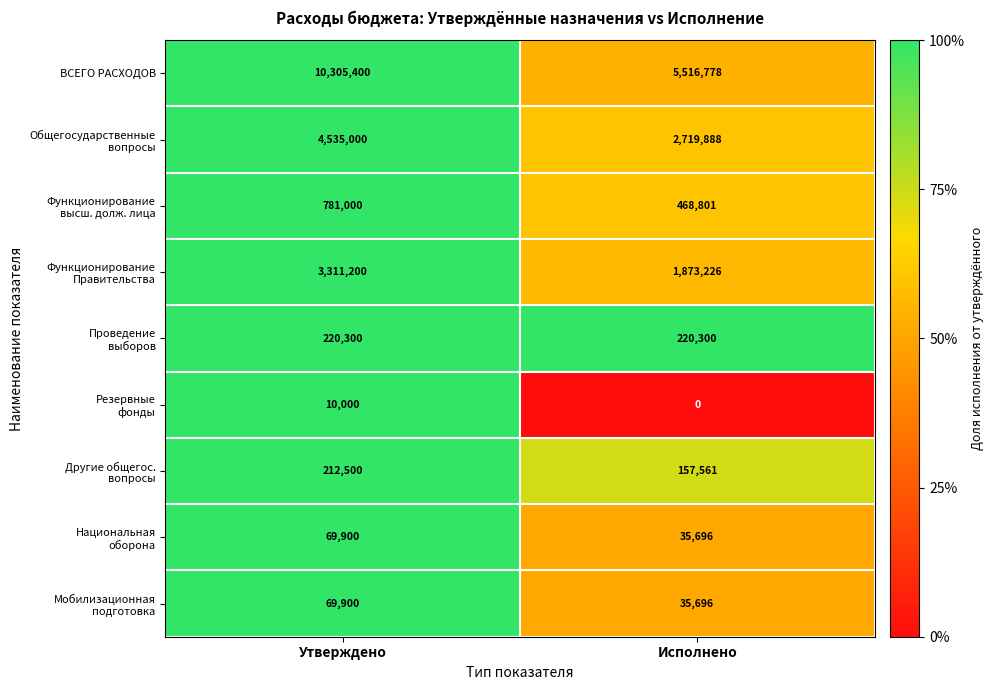

Rank the categories by ВСЕГО РАСХОДОВ value from highest to lowest.

Утверждено, Исполнено